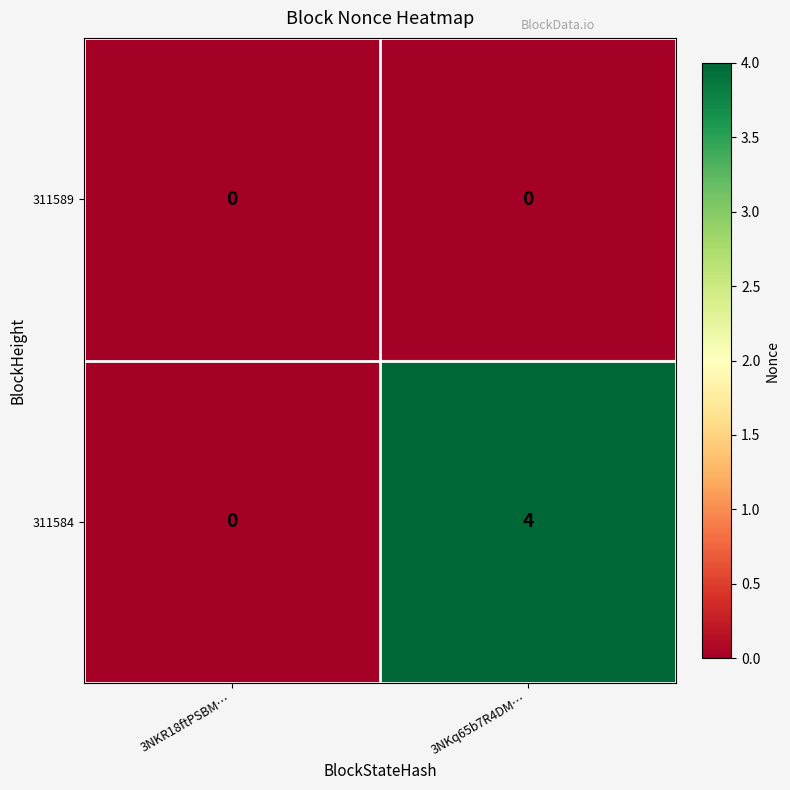

Reading right to left, transcribe all the data shown in this chart.

311589: 3NKq65b7R4DM…=0	3NKR18ftPSBM…=0
311584: 3NKq65b7R4DM…=4	3NKR18ftPSBM…=0